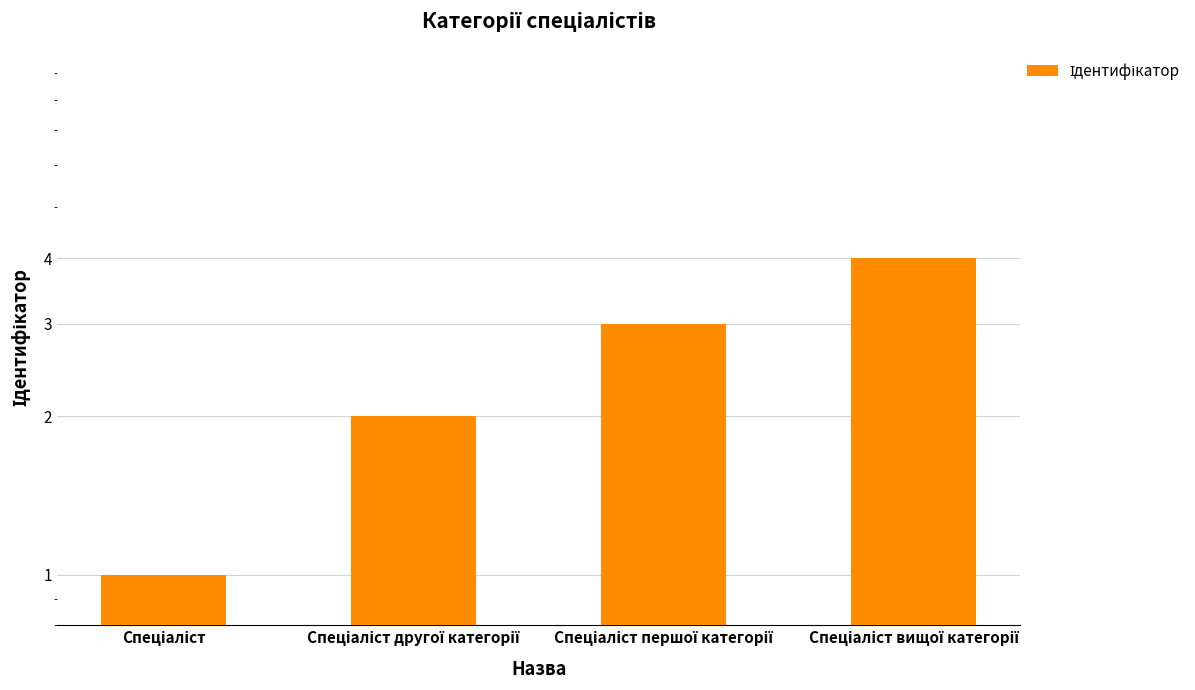

Does the chart contain stacked bars?

No